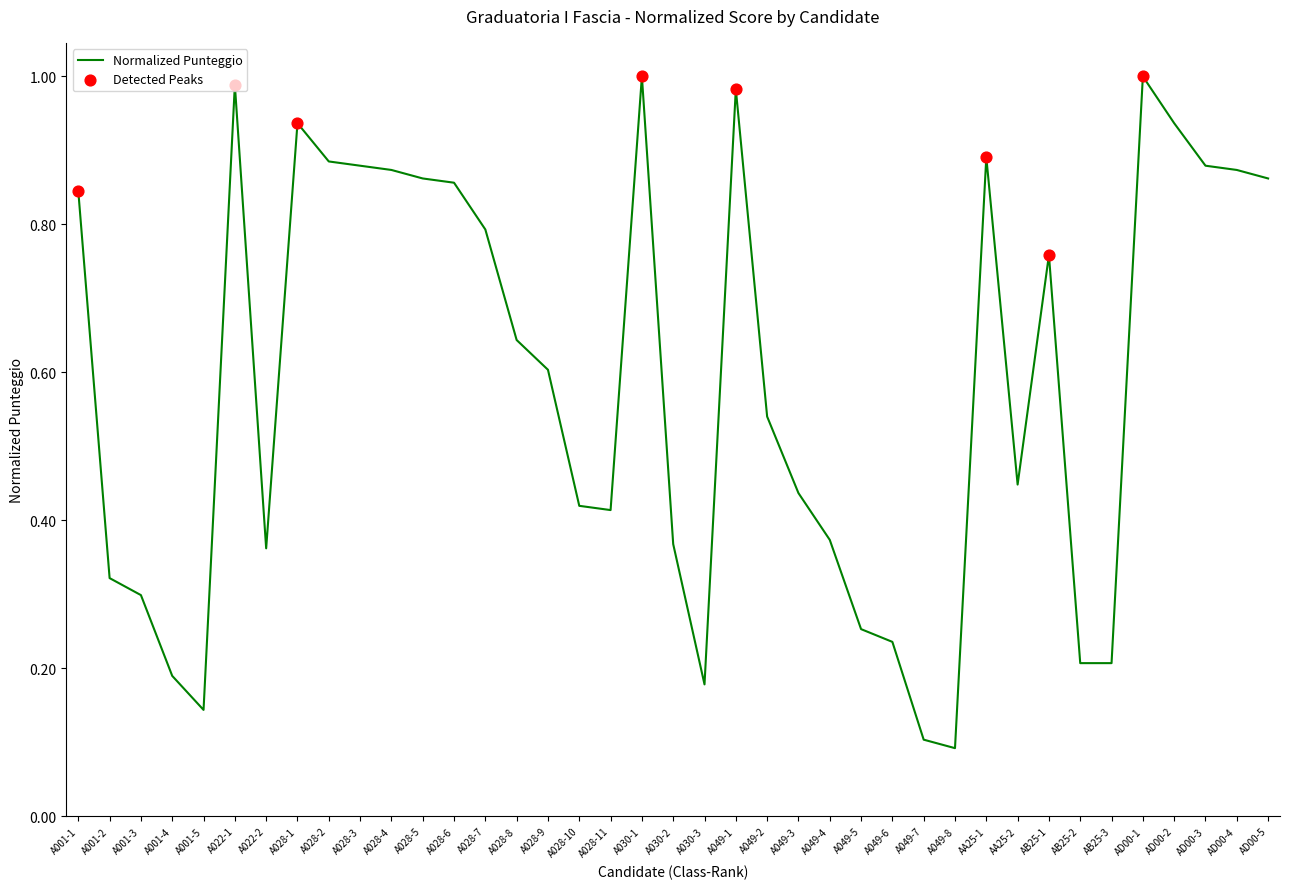

Between A030-1 and A030-3, which is larger?

A030-1